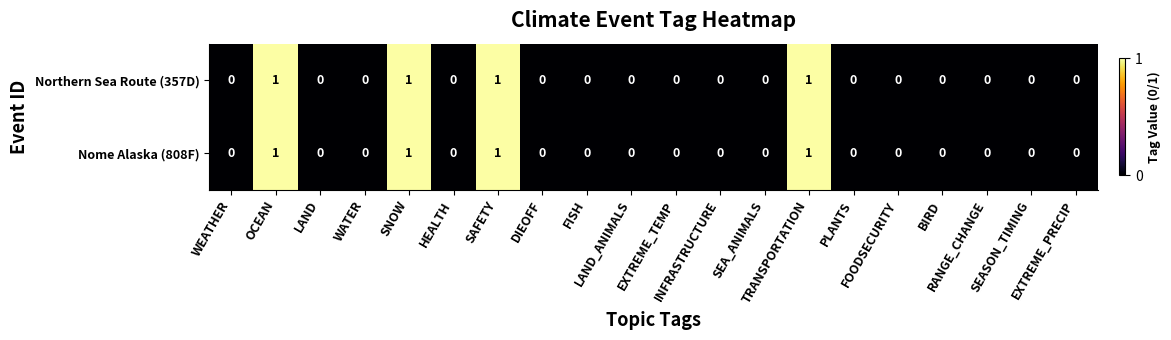

Count the Nome Alaska (808F) values in the range 0 to 1.

20